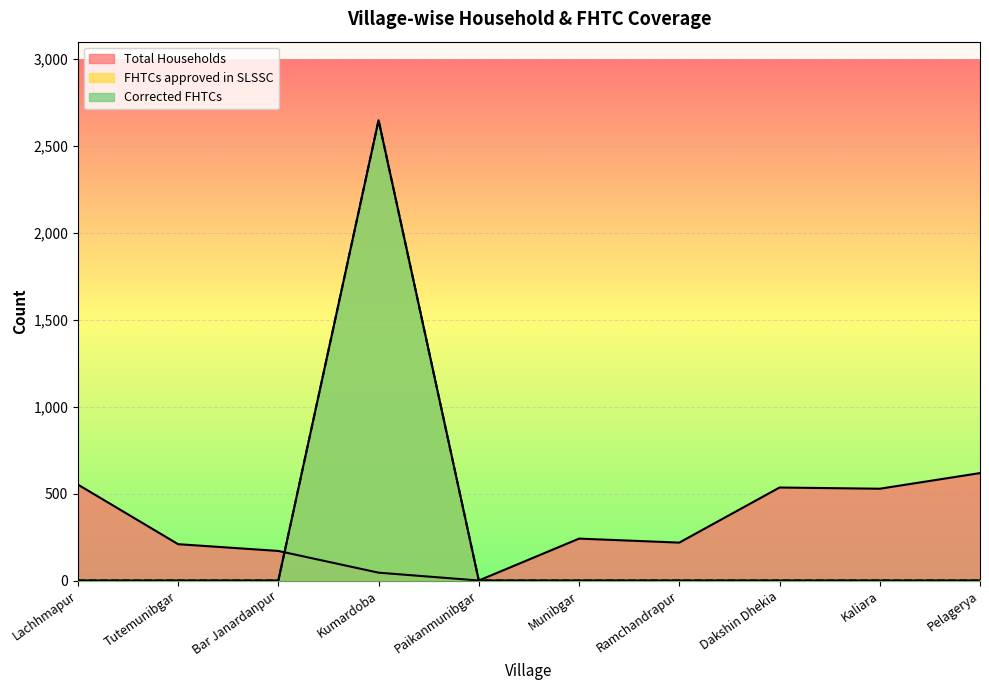

Reading left to right, extract all data points from this chart.

Total Households: 552	209	170	45	0	241	218	535	528	618
FHTCs approved in SLSSC: 0	0	0	2648	0	0	0	0	0	0
Corrected FHTCs: 0	0	0	2648	0	0	0	0	0	0